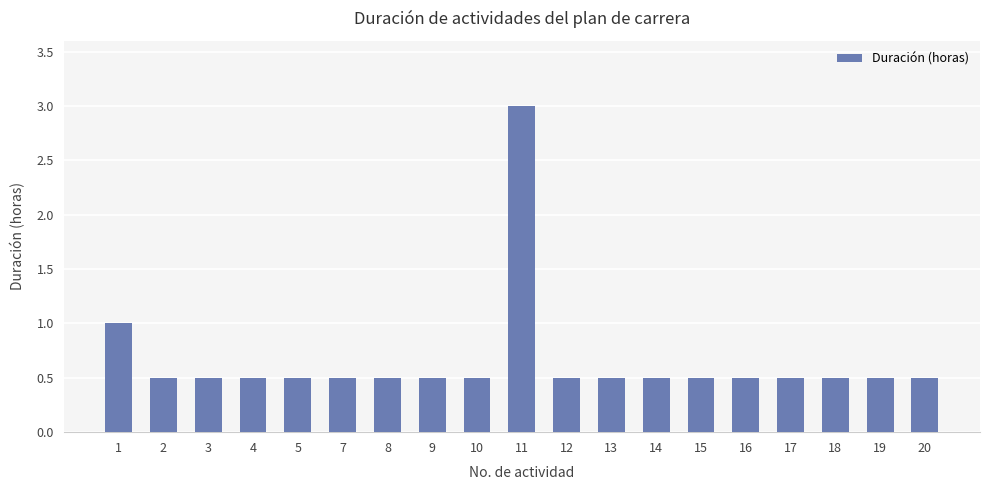

Which has a higher value, 1 or 8?

1